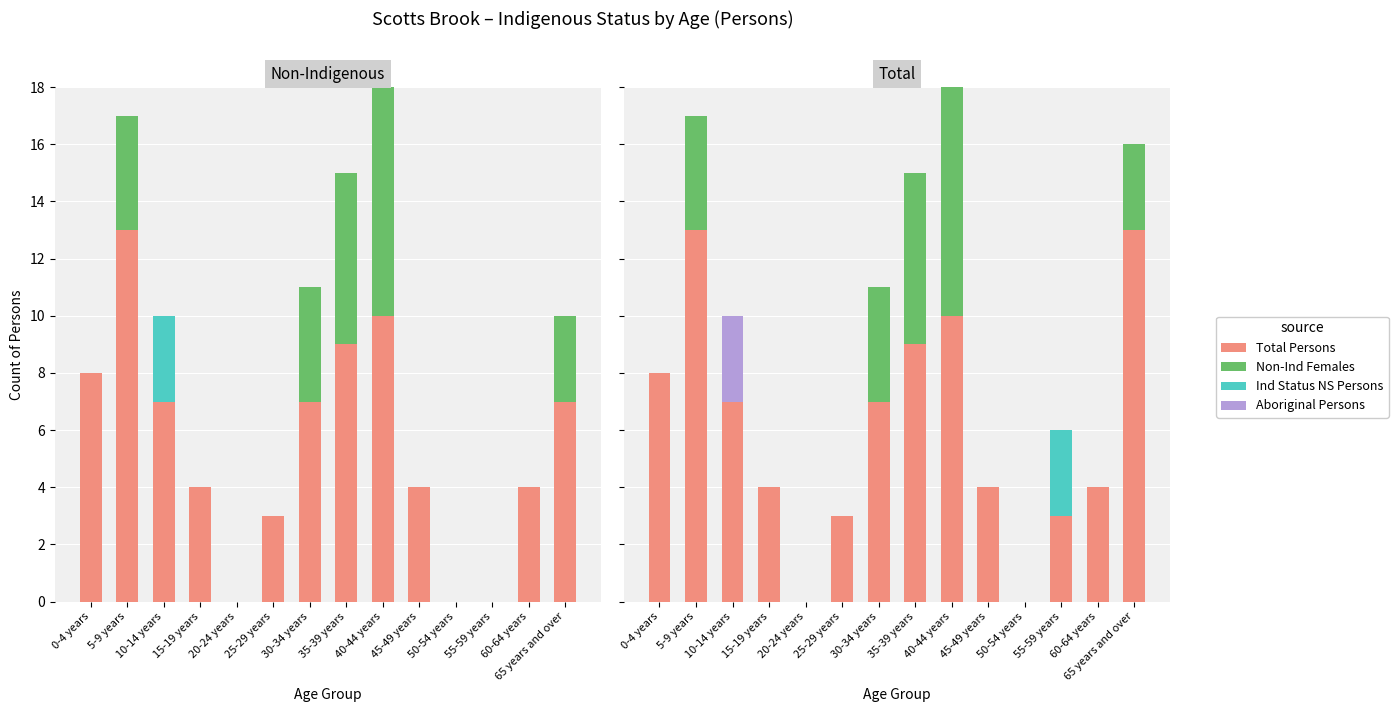

The value of Non-Ind Females at 25-29 years is 0. True or false?

True